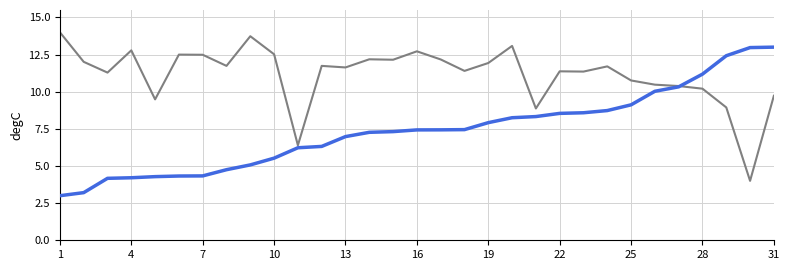

What is the minimum value shown in the chart?

3.0